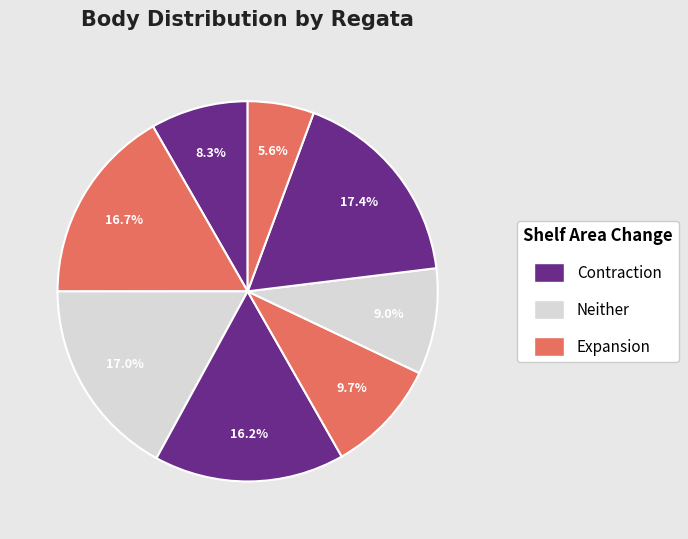

Count the number of slices in the pie.

8